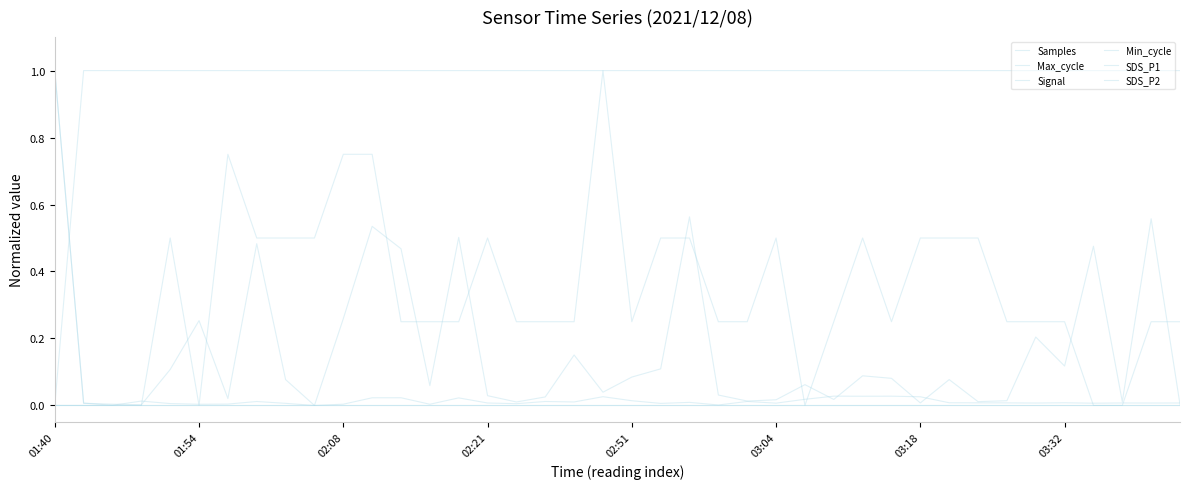

True or false: Max_cycle has more than 1 interior local peaks.

True